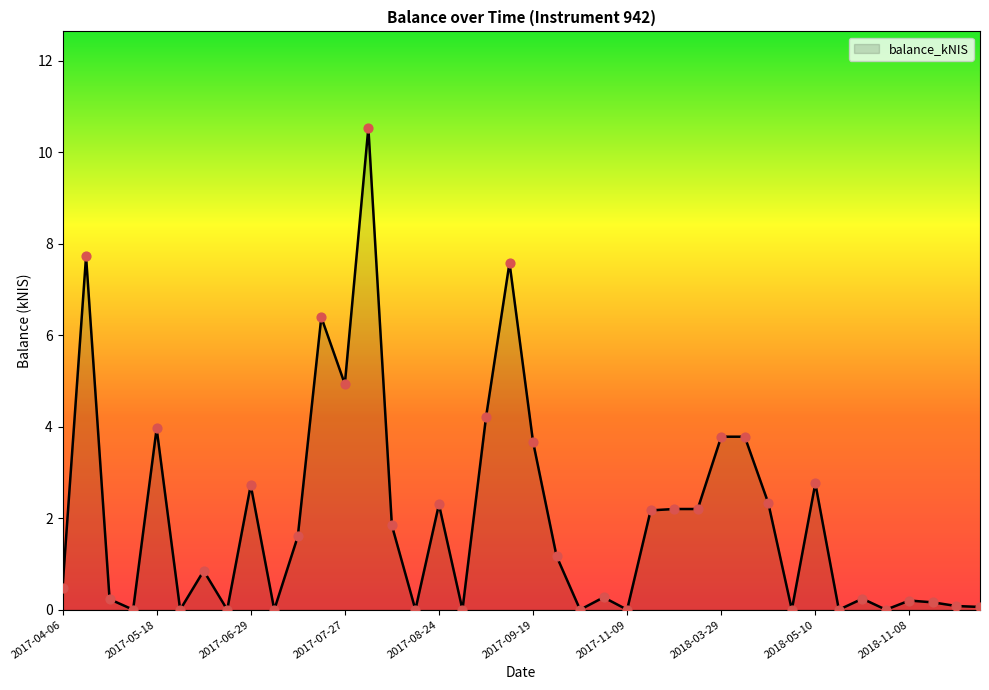

What is the maximum value shown in the chart?

10.5